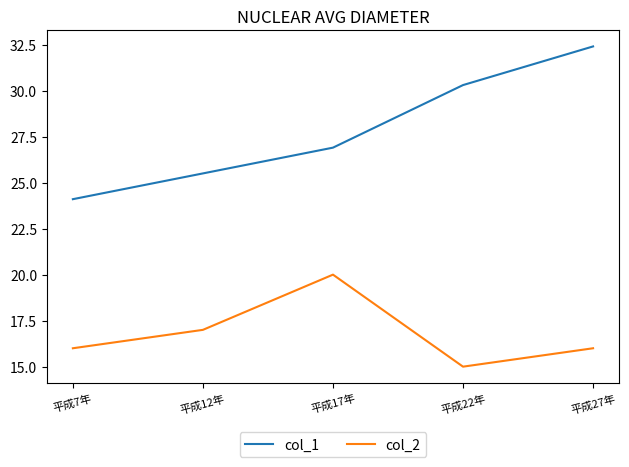

True or false: col_2 and col_1 intersect in this chart.

False